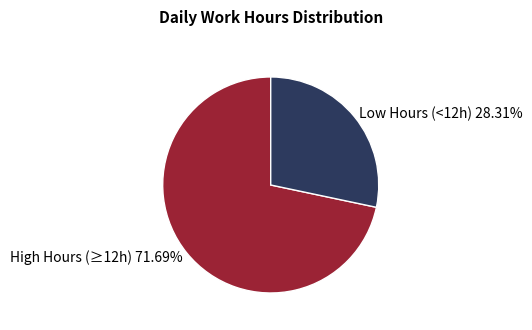

Do Low Hours (<12h) 28.31% and High Hours (≥12h) 71.69% together represent more than half of the pie?

Yes